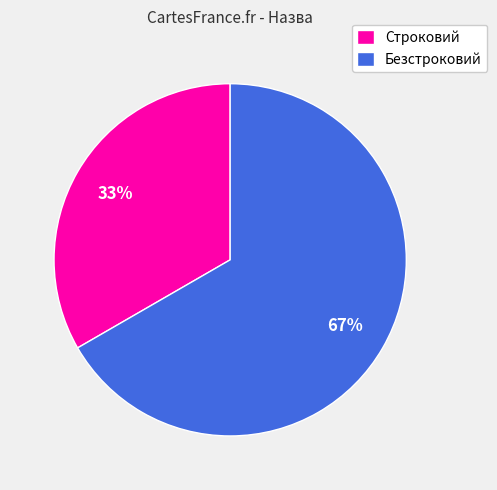

Approximately how many times larger is the value at Строковий compared to Безстроковий?

0.5